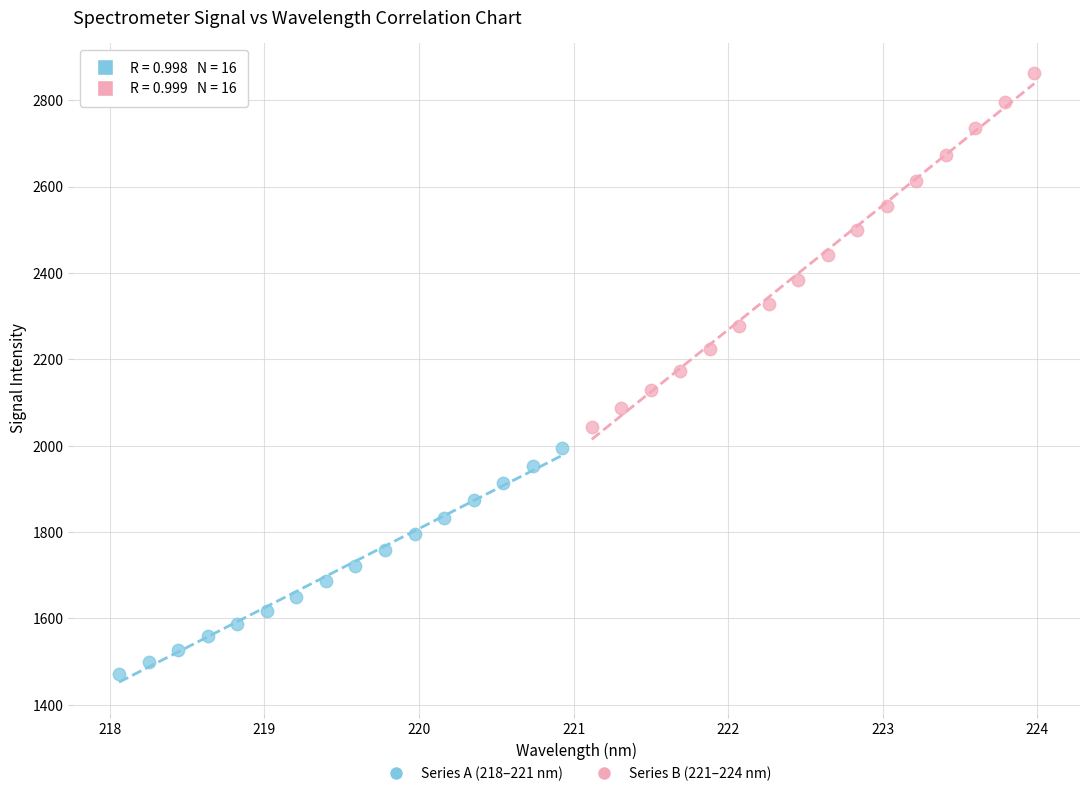

Which series reaches the maximum Y coordinate?

Series B (221–224 nm)